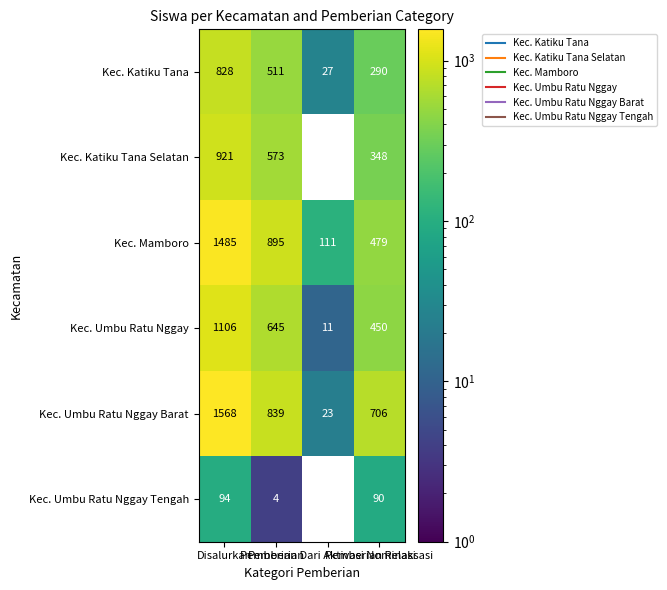

Where is Kec. Umbu Ratu Nggay Tengah nearest to the value 49?

Pemberian Relaksasi